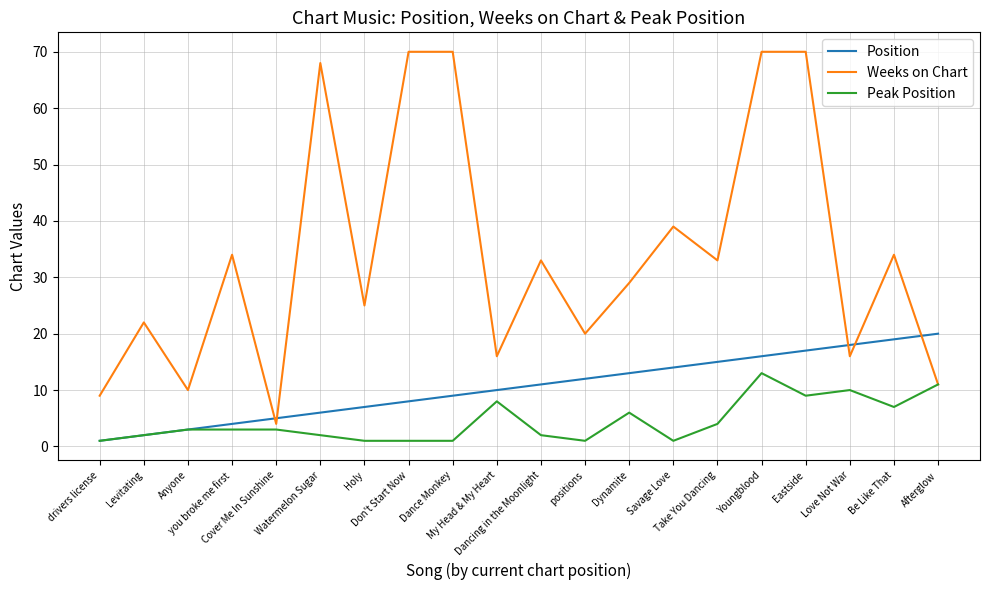

Between Levitating and Take You Dancing, which series saw the biggest shift?

Position